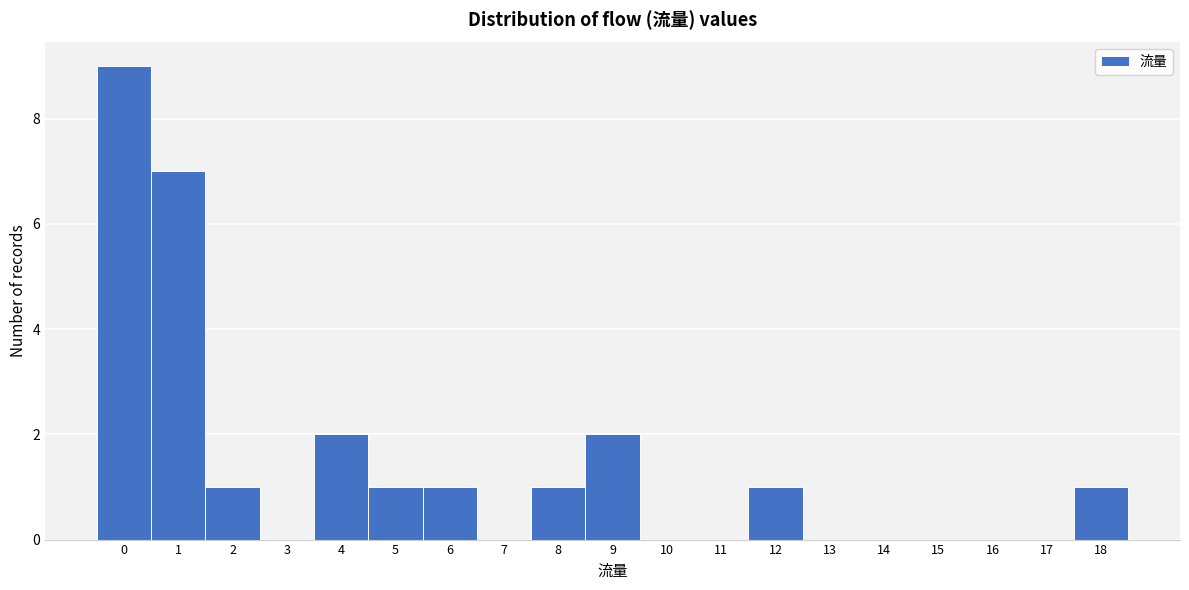

Reading left to right, list every bar in this chart as the range it spans on the x-axis followed by its height. The values are not printed on the chart, so give them approximately, as read against the axis.

-0.5 to 0.5: 9
0.5 to 1.5: 7
1.5 to 2.5: 1
2.5 to 3.5: 0
3.5 to 4.5: 2
4.5 to 5.5: 1
5.5 to 6.5: 1
6.5 to 7.5: 0
7.5 to 8.5: 1
8.5 to 9.5: 2
9.5 to 10.5: 0
10.5 to 11.5: 0
11.5 to 12.5: 1
12.5 to 13.5: 0
13.5 to 14.5: 0
14.5 to 15.5: 0
15.5 to 16.5: 0
16.5 to 17.5: 0
17.5 to 18.5: 1